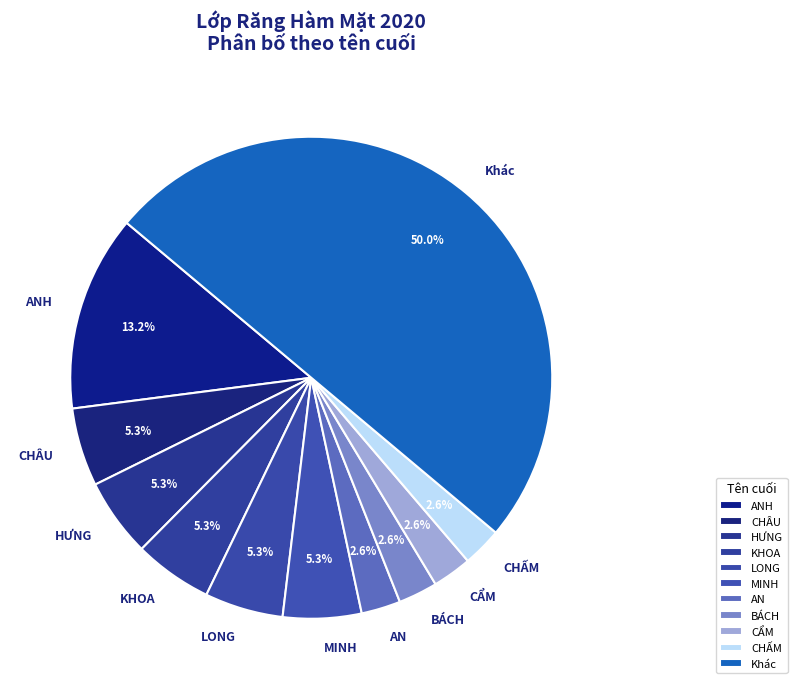

Is ANH the majority of the pie?

No